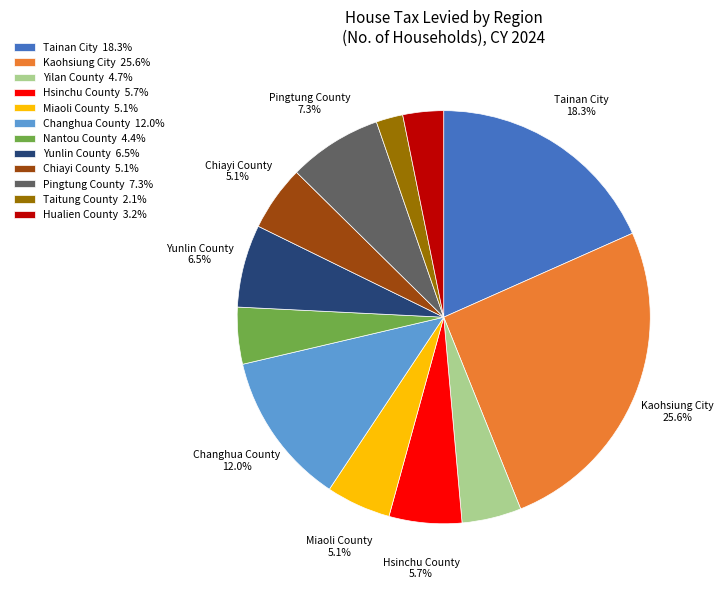

Which category has the biggest portion of the pie?

Kaohsiung City